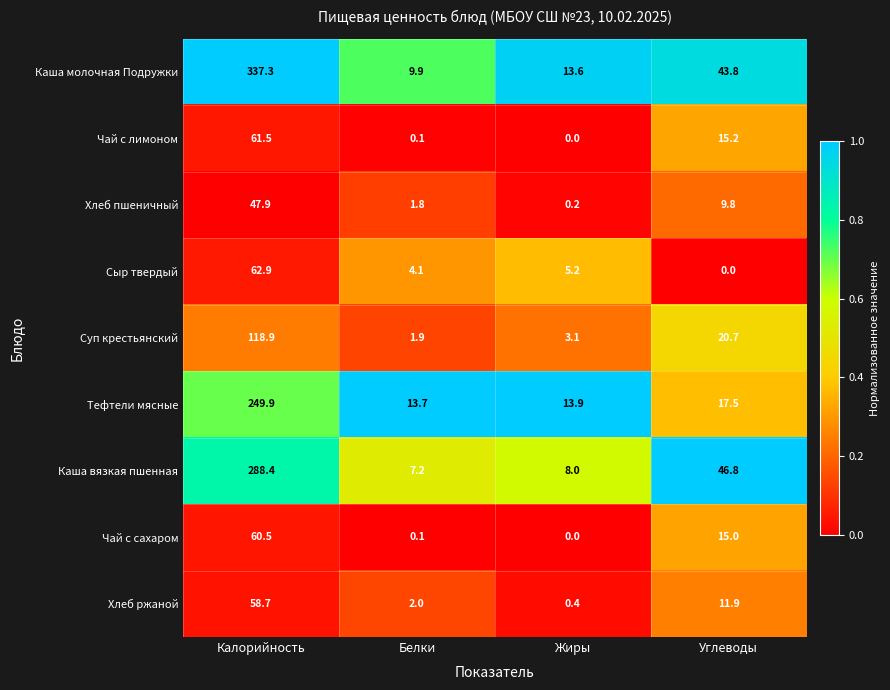

What is the difference between the Каша молочная Подружки values at Жиры and Калорийность?

323.7